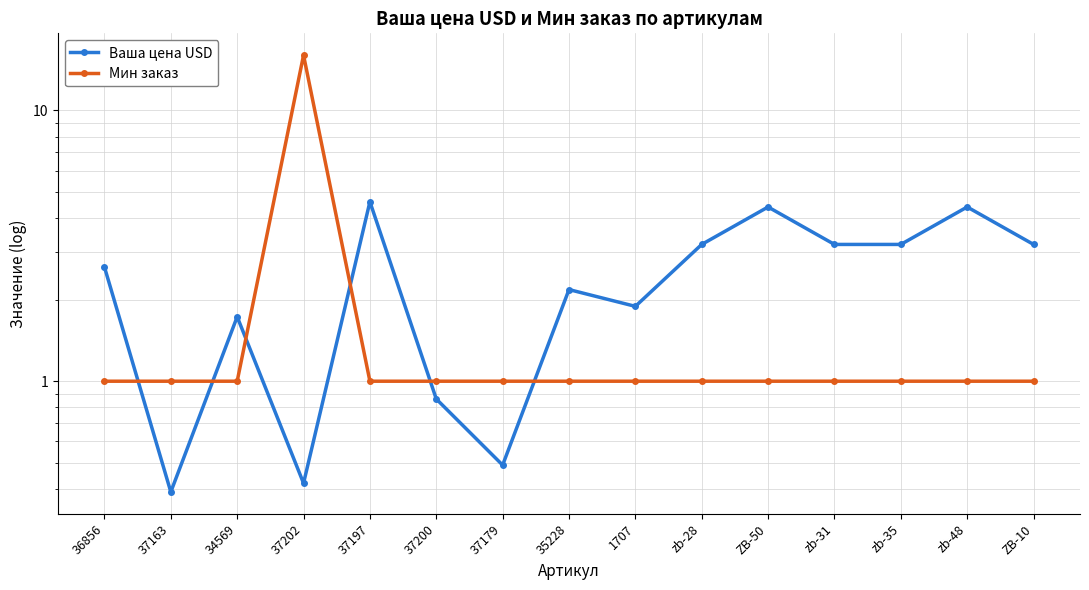

What is the difference between the second highest and second lowest values in the Ваша цена USD series?

4.0